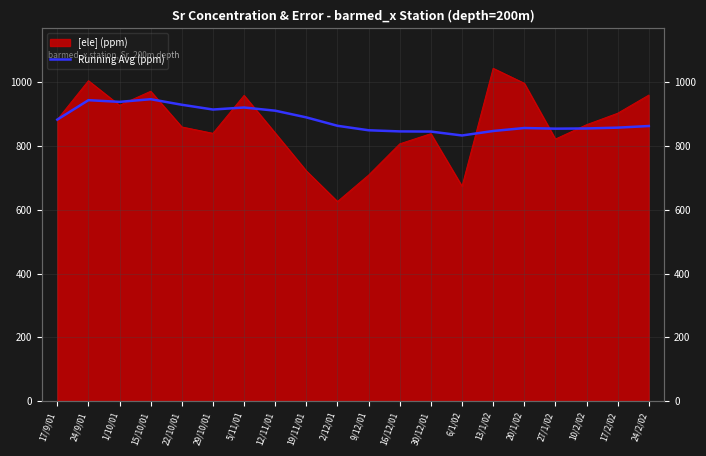

At which label is the value closest to 890?

19/11/01